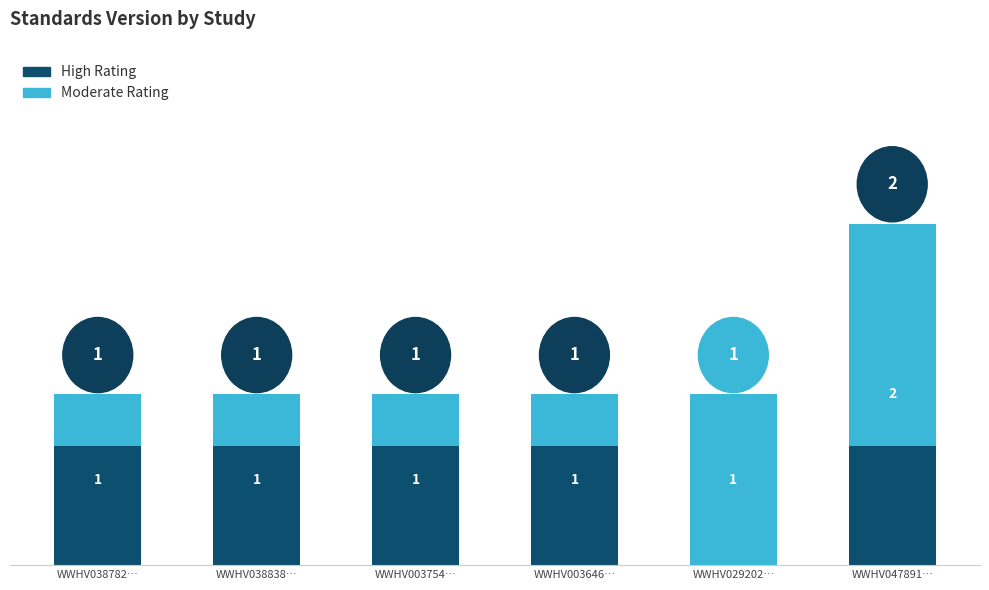

List the labels in order of value, smallest first.

WWHV038782, WWHV038838, WWHV003754, WWHV003646, WWHV029202, WWHV047891